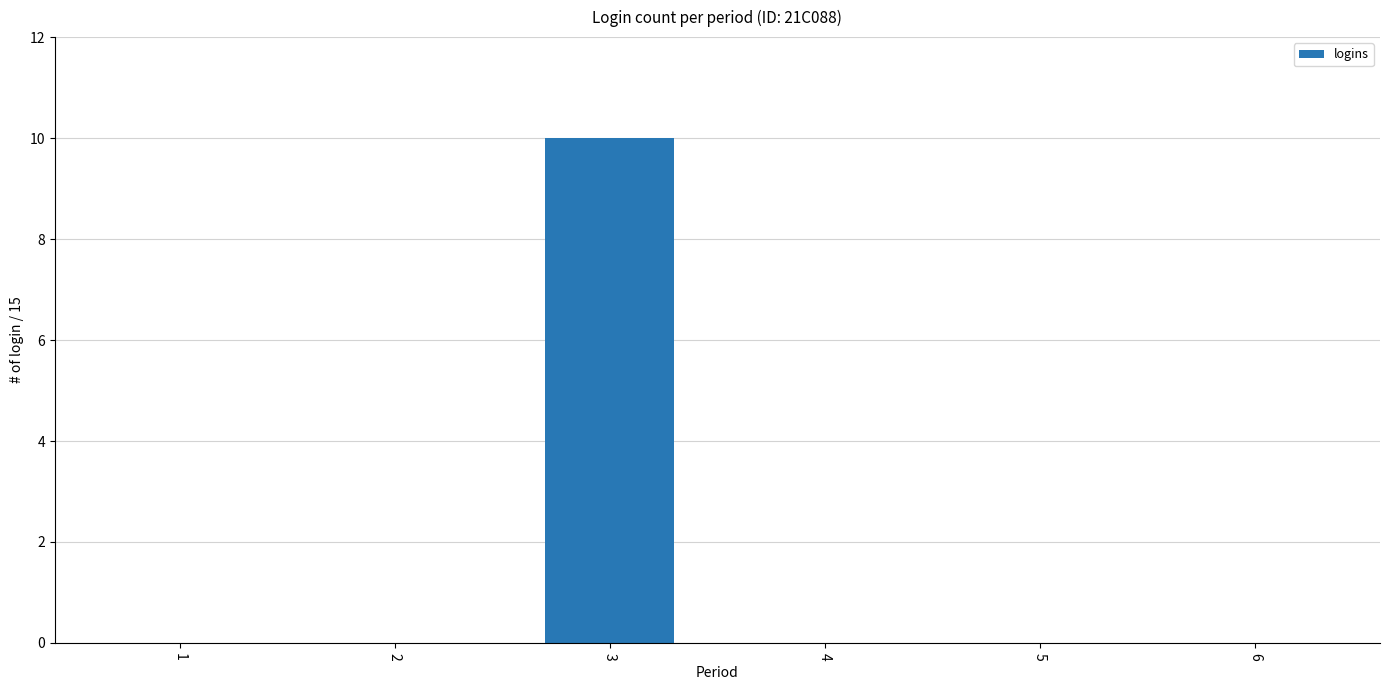

The value at 5 is 0. True or false?

True